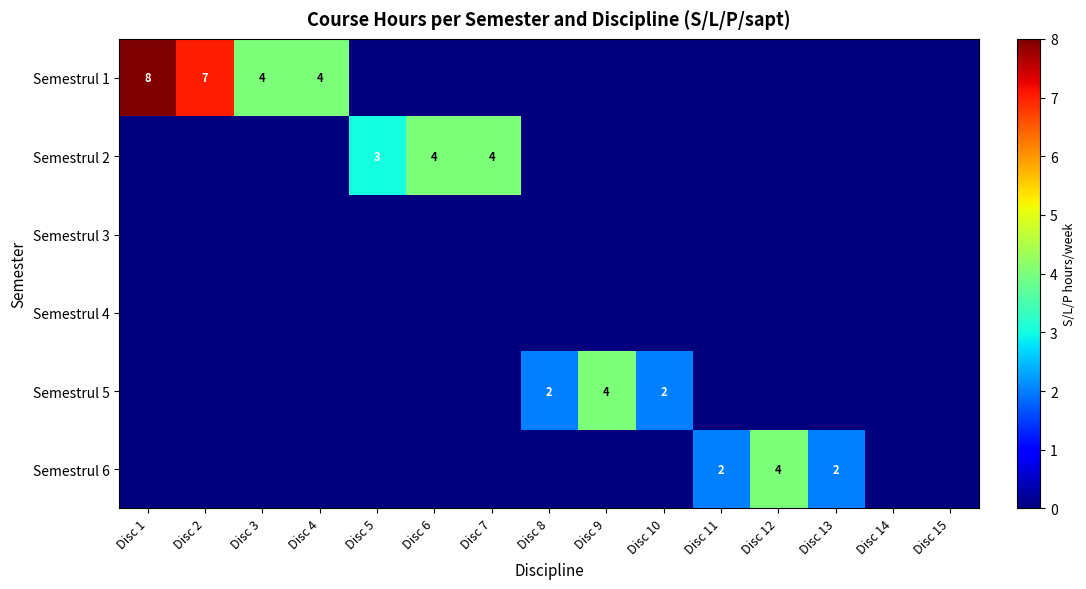

The Semestrul 1 series shows 5 at Disc 1. True or false?

False